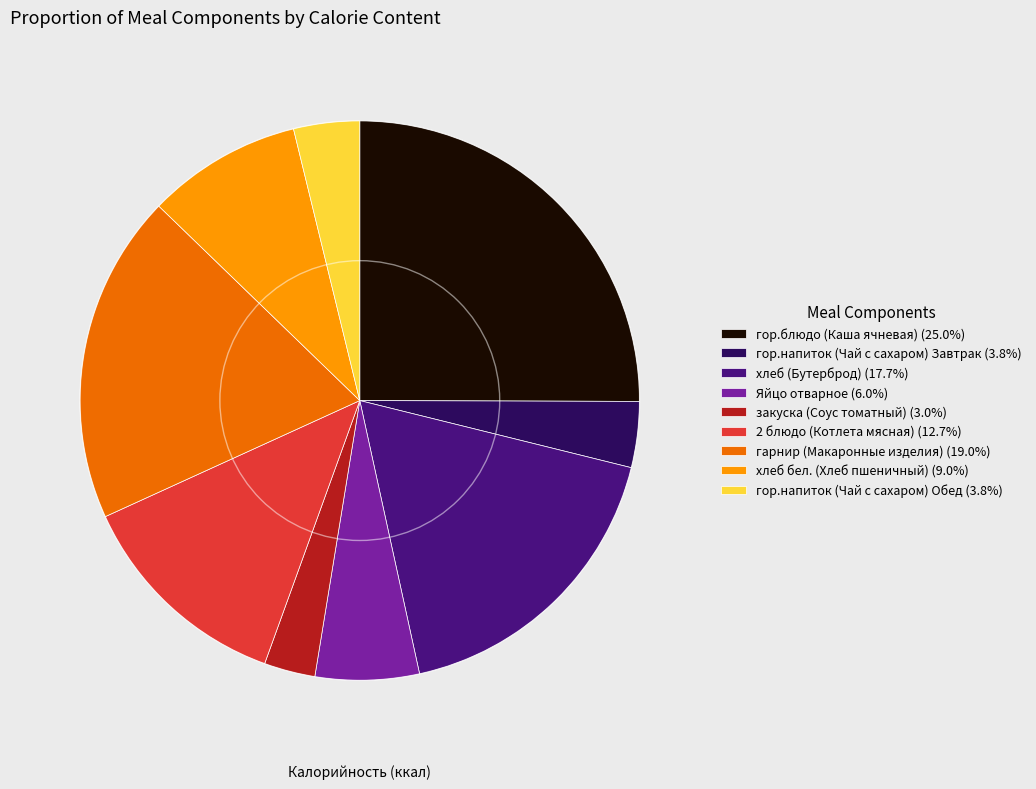

Is there any slice that represents more than half of the pie?

No